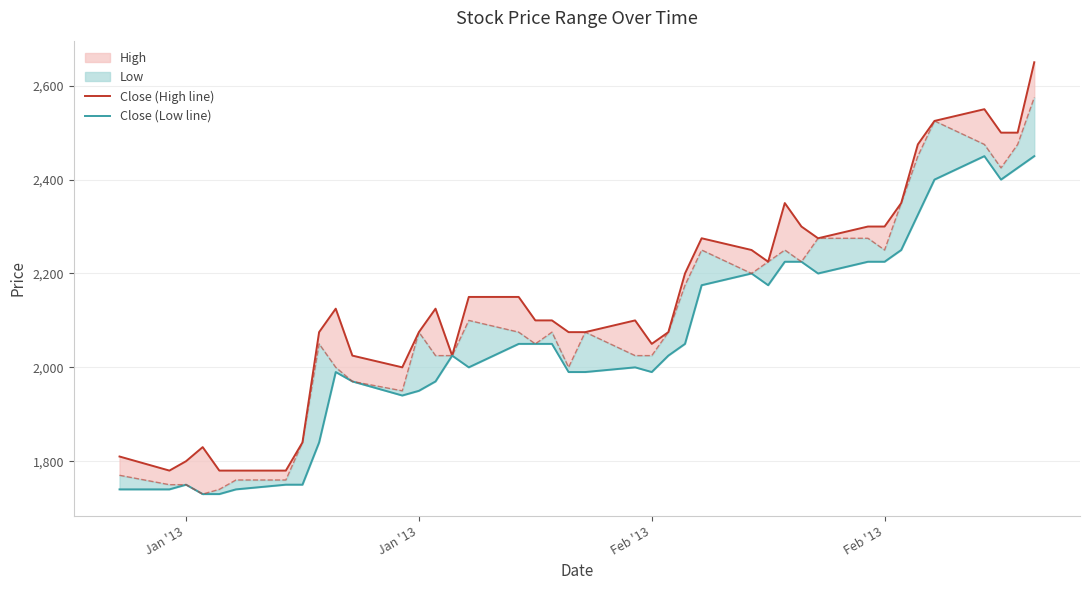

How many interior local peaks does the Close (Low line) series have?

6